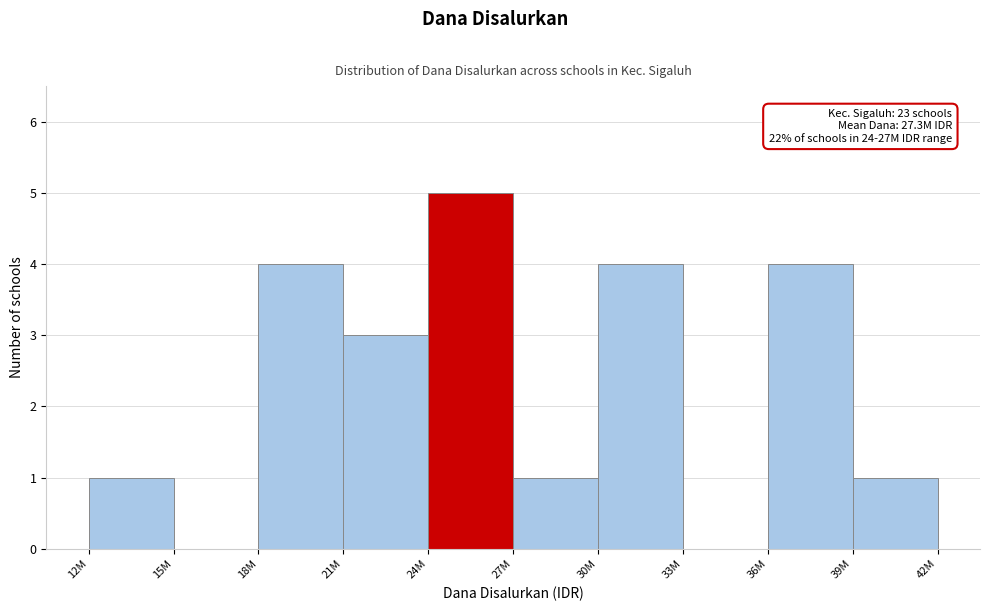

Reading left to right, extract all data points from this chart.

12M=1	15M=0	18M=4	21M=3	24M=5	27M=1	30M=4	33M=0	36M=4	39M=1